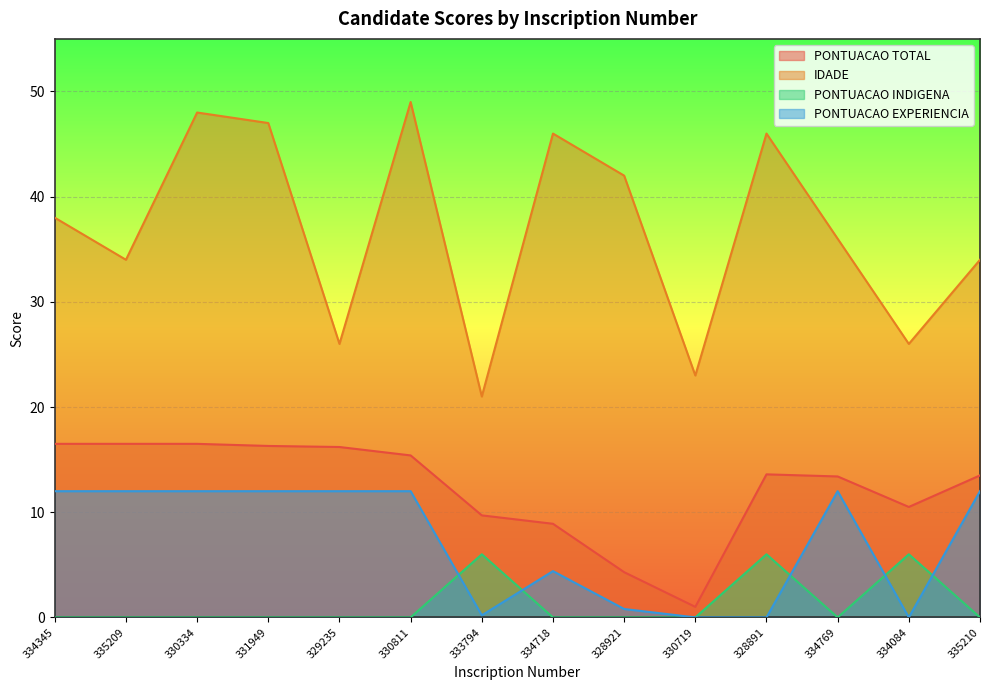

At 333794, list the series in order from smallest to largest.

PONTUACAO EXPERIENCIA, PONTUACAO INDIGENA, PONTUACAO TOTAL, IDADE